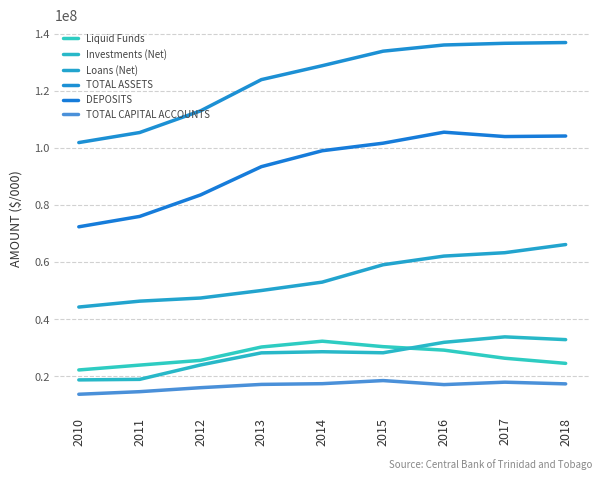

At which category is the sum across all series the highest?

2017